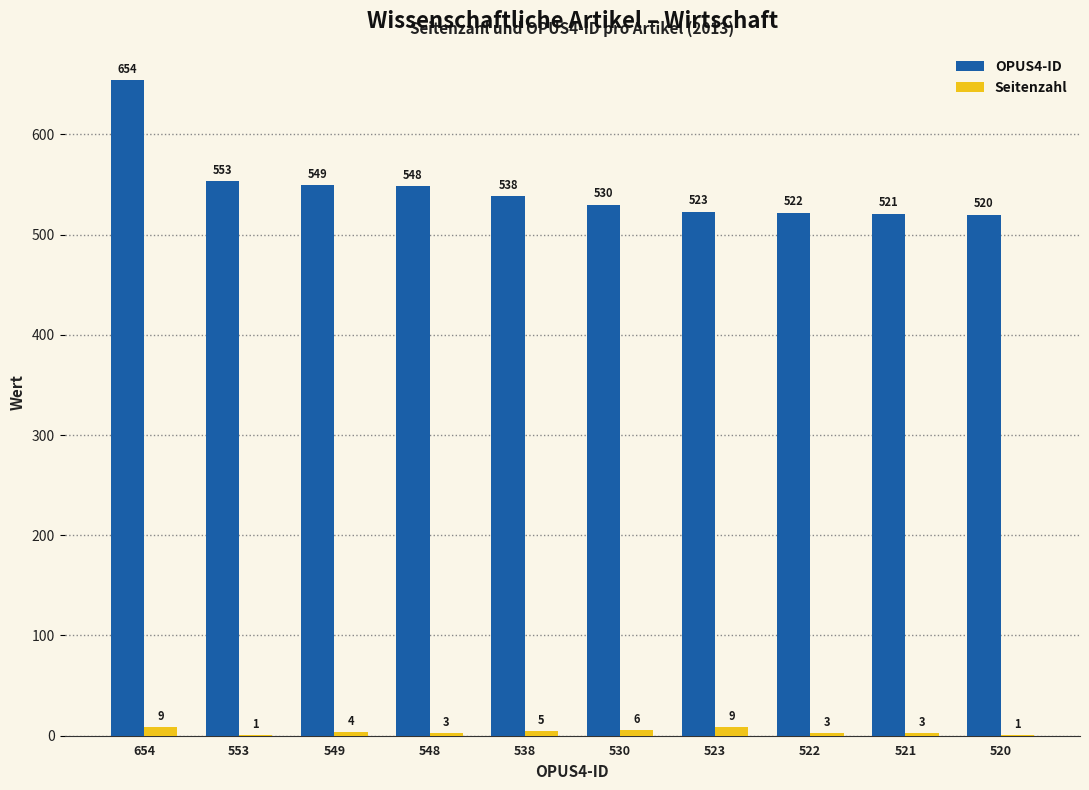

True or false: OPUS4-ID has a value of 775 at 520.

False